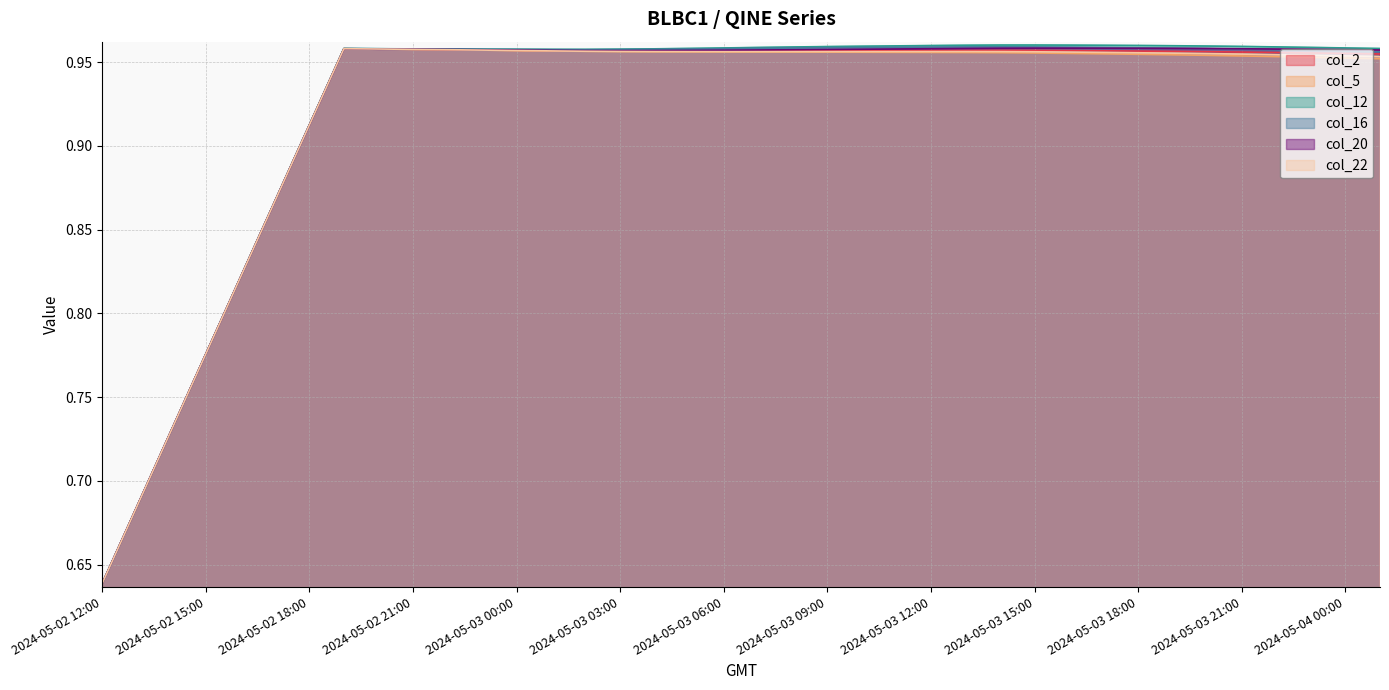

Rank the categories by col_5 value from highest to lowest.

2024-05-02 19:00, 2024-05-02 20:00, 2024-05-02 21:00, 2024-05-02 22:00, 2024-05-02 23:00, 2024-05-03 00:00, 2024-05-03 01:00, 2024-05-03 02:00, 2024-05-03 03:00, 2024-05-03 04:00, 2024-05-03 05:00, 2024-05-03 06:00, 2024-05-03 07:00, 2024-05-03 08:00, 2024-05-03 09:00, 2024-05-03 10:00, 2024-05-03 11:00, 2024-05-03 12:00, 2024-05-03 13:00, 2024-05-03 14:00, 2024-05-03 15:00, 2024-05-03 16:00, 2024-05-03 17:00, 2024-05-03 18:00, 2024-05-03 19:00, 2024-05-03 20:00, 2024-05-03 21:00, 2024-05-03 22:00, 2024-05-03 23:00, 2024-05-04 00:00, 2024-05-04 01:00, 2024-05-02 18:00, 2024-05-02 17:00, 2024-05-02 16:00, 2024-05-02 15:00, 2024-05-02 14:00, 2024-05-02 13:00, 2024-05-02 12:00